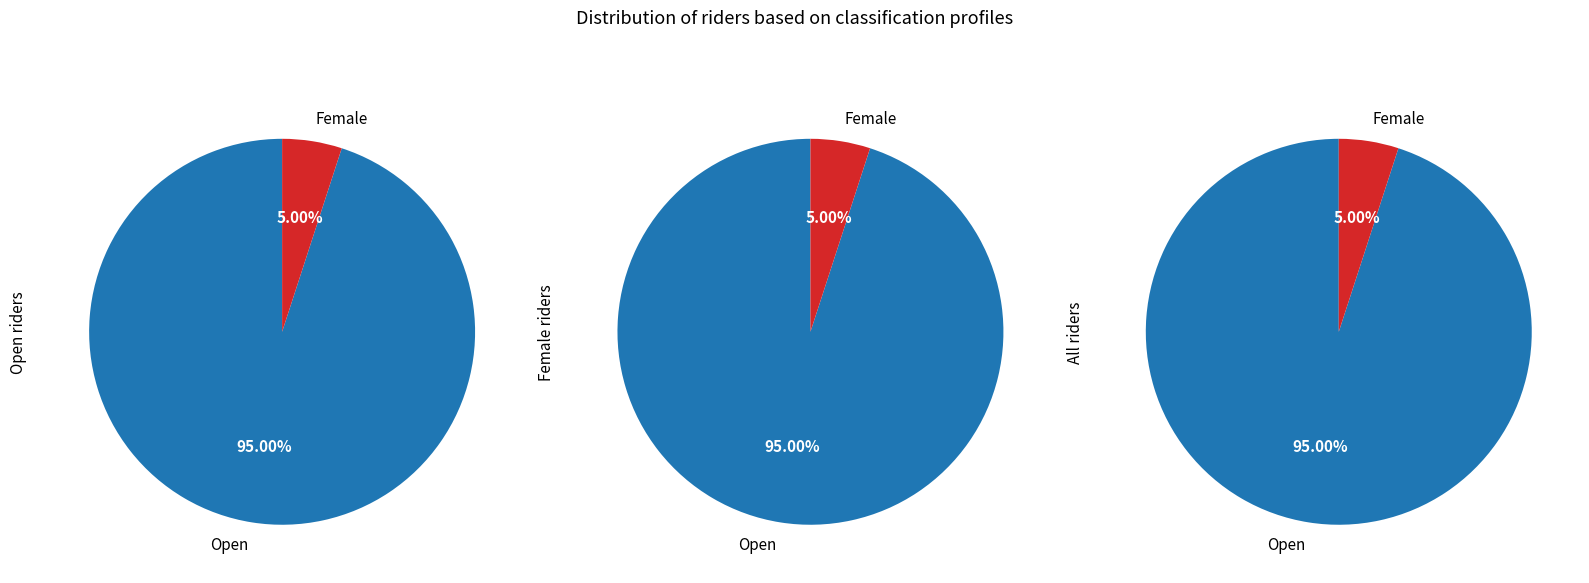

Is there a majority slice in this chart?

Yes